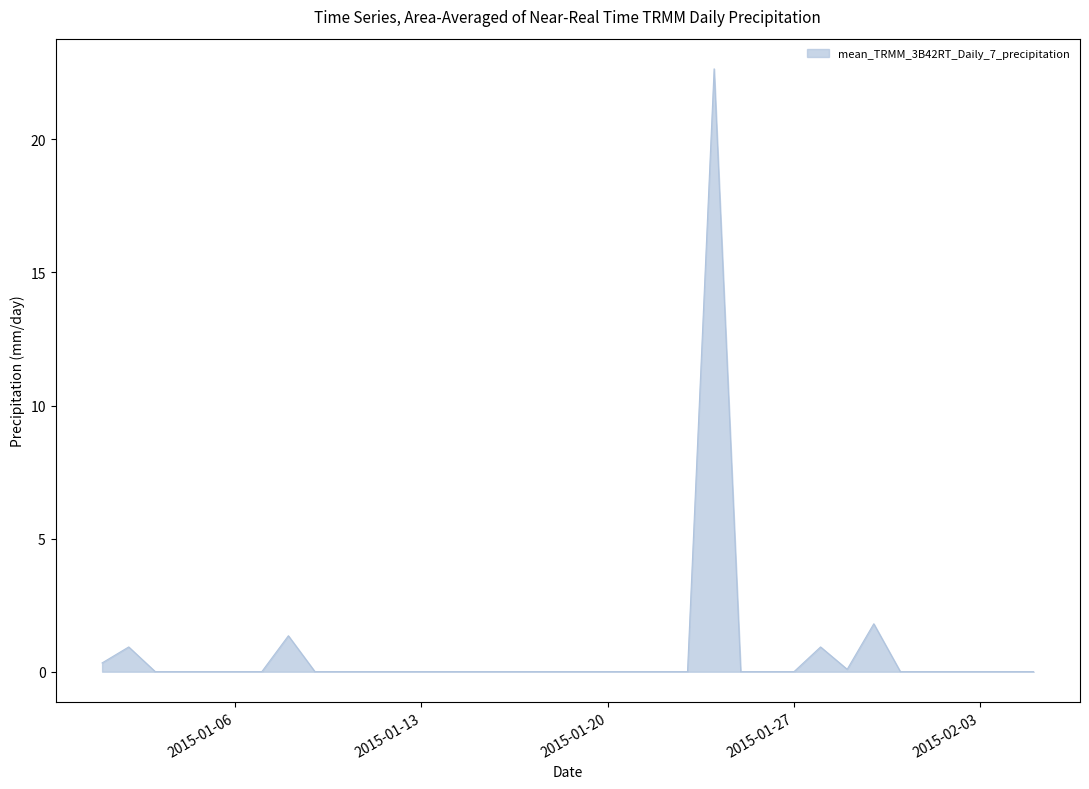

What is the difference between the maximum and minimum values?

22.6